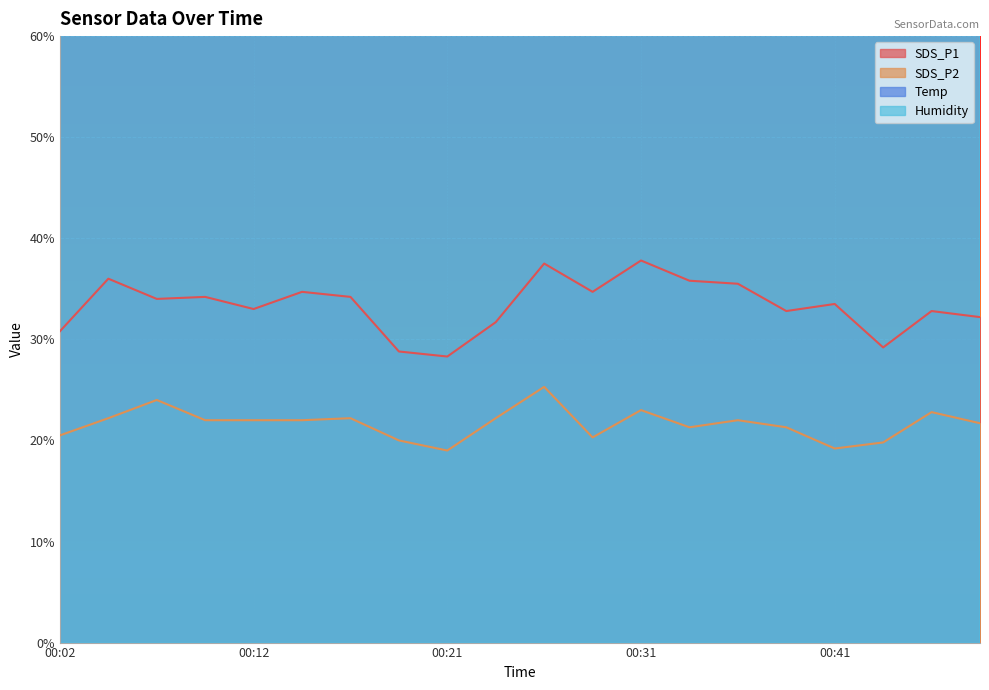

How many lines are shown in the chart?

4